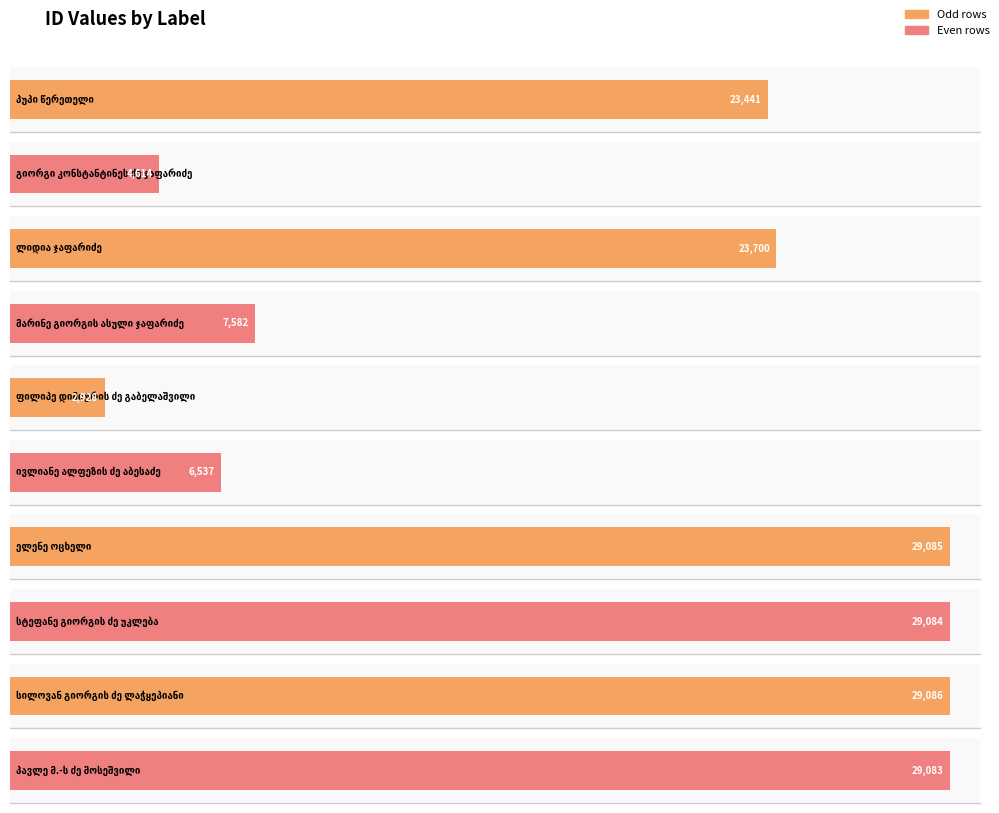

How many bars are there in total?

10